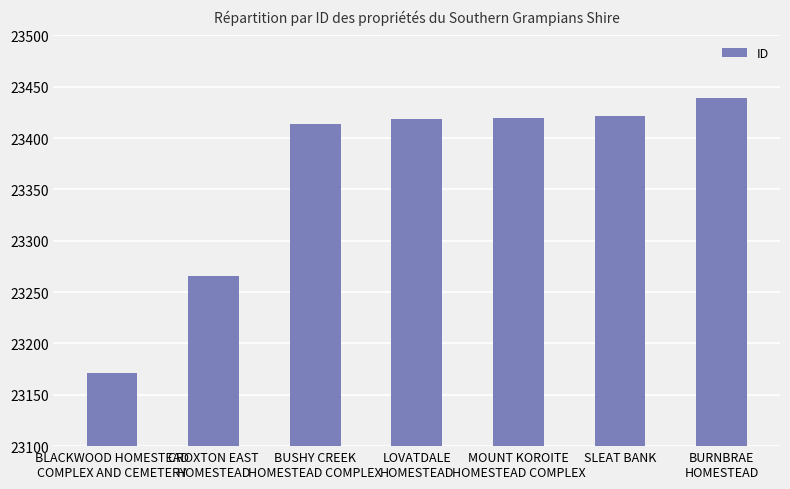

What is the label of the 3rd bar from the left?

BUSHY CREEK
HOMESTEAD COMPLEX